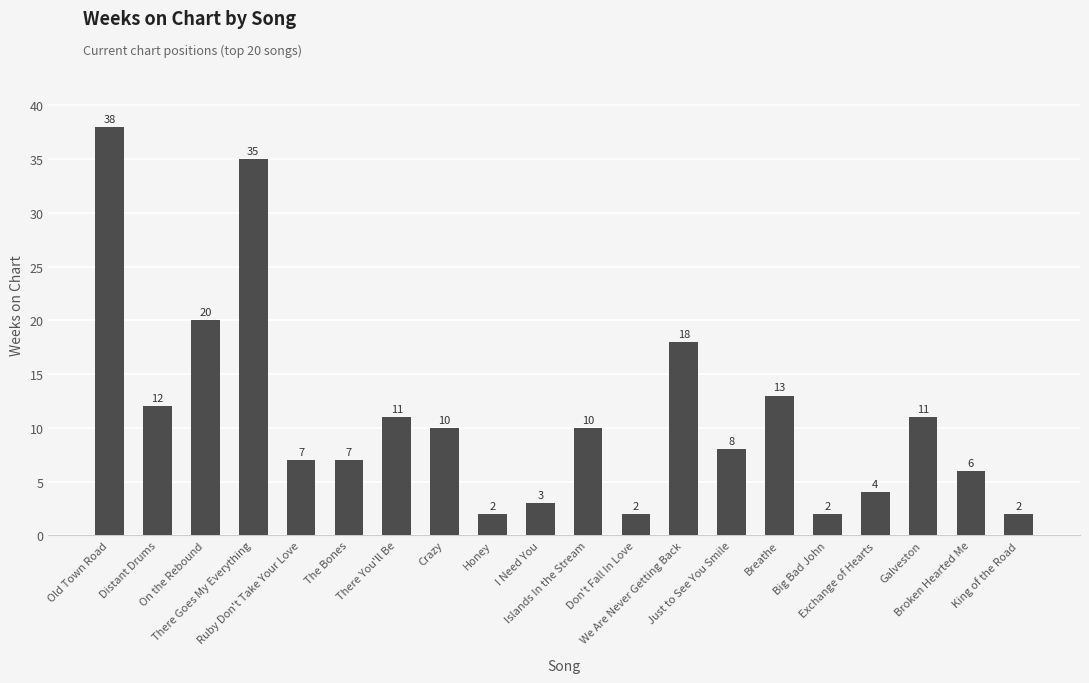

Does the chart contain stacked bars?

No